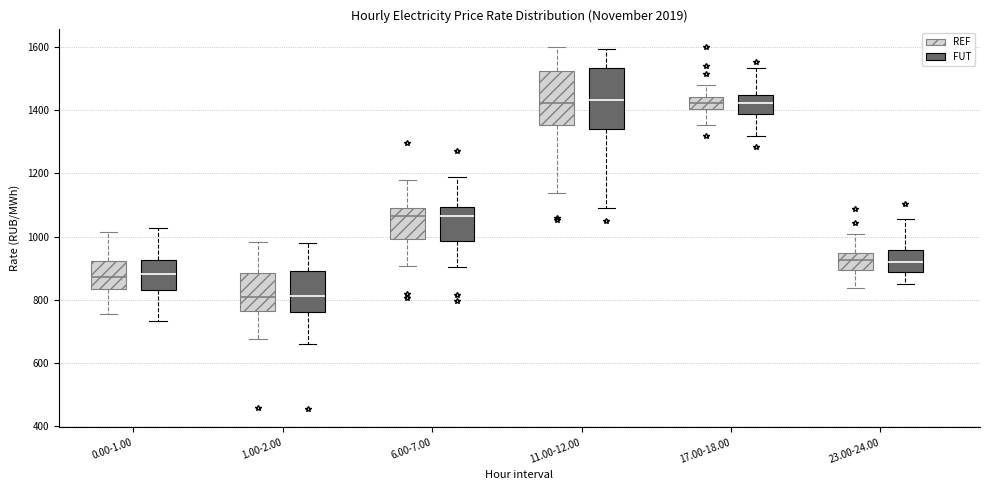

Reading left to right, transcribe this box plot: for each box, give where its median line is, the range the box spans, and where its two whiskers end, as read against the y-axis. The values are not printed on the chart, so give them approximately, as read against the axis.

0.00-1.00 (REF): median 880, box 840 to 920, whiskers 760 to 1020
0.00-1.00 (FUT): median 880, box 840 to 920, whiskers 740 to 1020
1.00-2.00 (REF): median 800, box 760 to 880, whiskers 680 to 980
1.00-2.00 (FUT): median 820, box 760 to 900, whiskers 660 to 980
6.00-7.00 (REF): median 1060, box 1000 to 1100, whiskers 900 to 1180
6.00-7.00 (FUT): median 1060, box 980 to 1100, whiskers 900 to 1180
11.00-12.00 (REF): median 1420, box 1360 to 1520, whiskers 1140 to 1600
11.00-12.00 (FUT): median 1440, box 1340 to 1540, whiskers 1080 to 1600
17.00-18.00 (REF): median 1420, box 1400 to 1440, whiskers 1360 to 1480
17.00-18.00 (FUT): median 1420, box 1380 to 1440, whiskers 1320 to 1540
23.00-24.00 (REF): median 920, box 900 to 940, whiskers 840 to 1000
23.00-24.00 (FUT): median 920, box 880 to 960, whiskers 840 to 1060